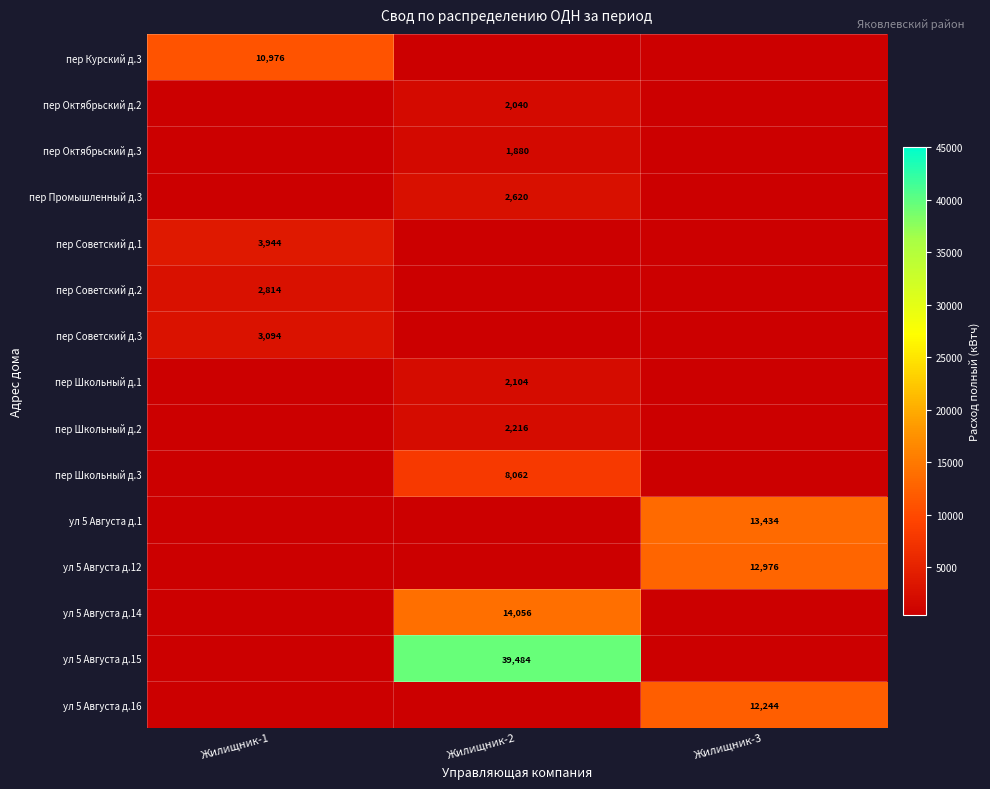

How many distinct data groups are displayed?

15